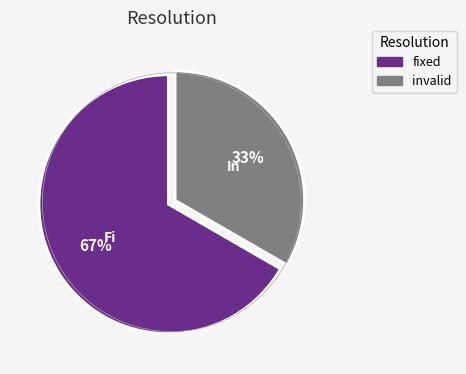

Is there a majority slice in this chart?

Yes